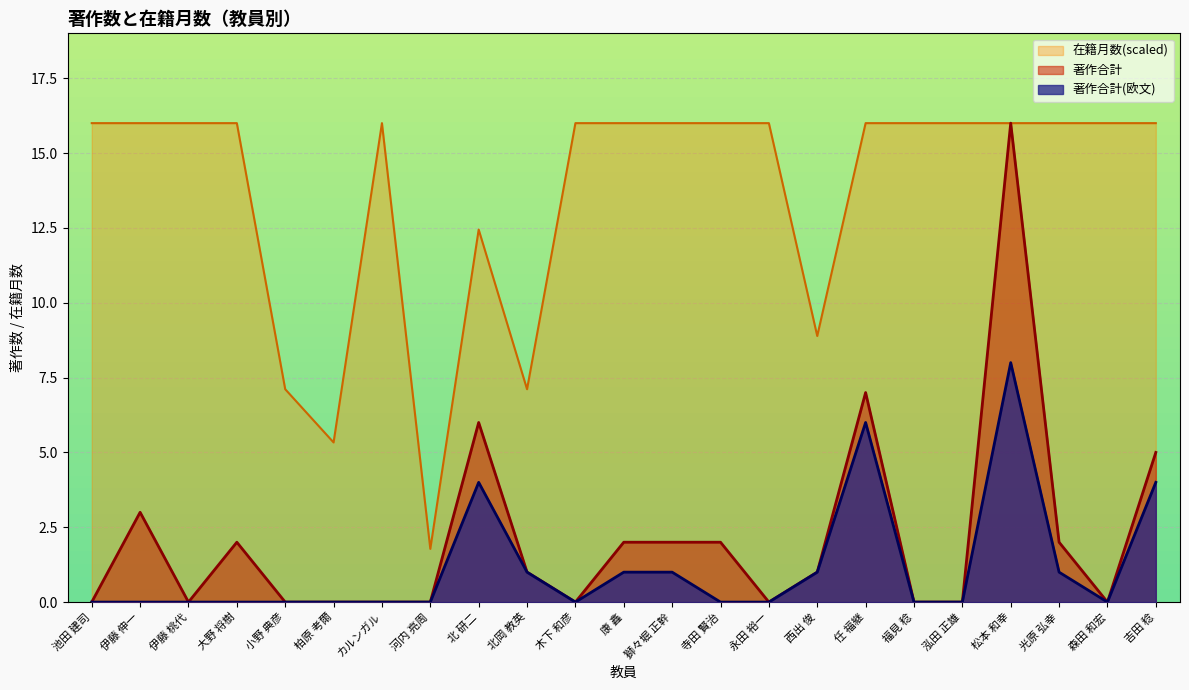

Which series has the largest total across all categories?

在籍月数(scaled)